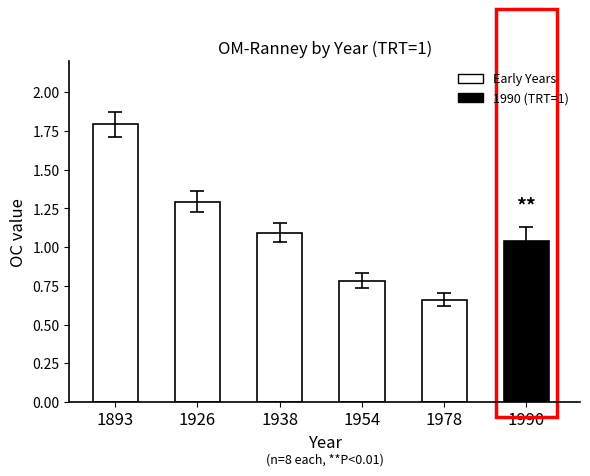

The chart shows a value of 0.3 at 1990. True or false?

False